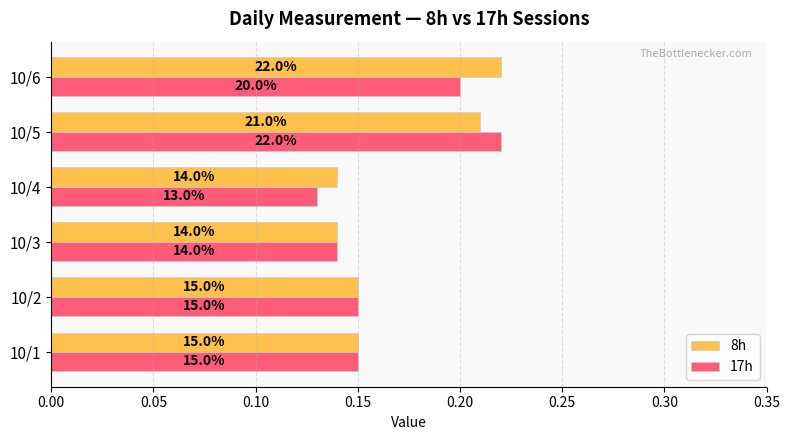

What are all the series names shown in the legend?

8h, 17h